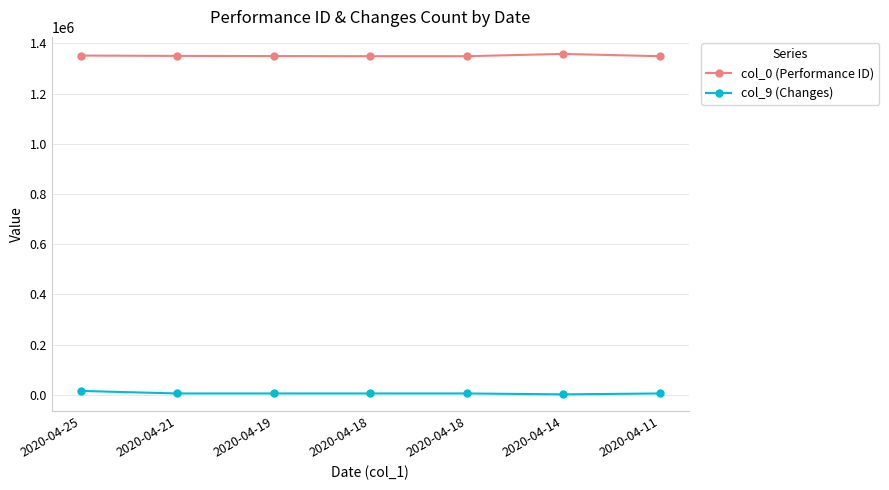

Which series has the largest range (max minus min)?

col_9 (Changes)